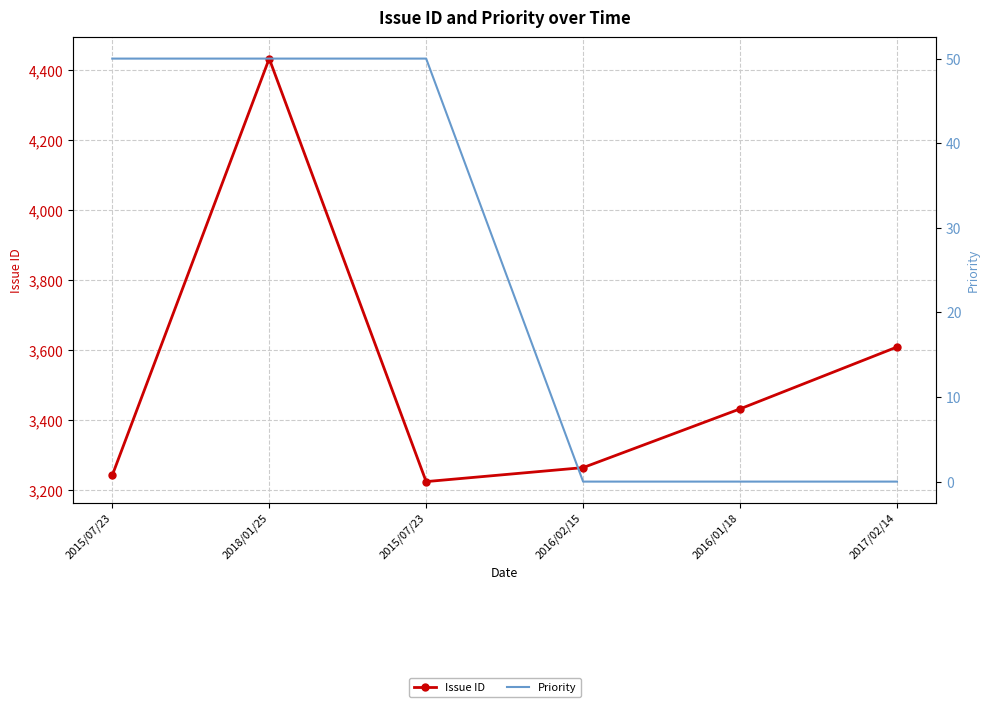

What is the average value of the Priority series?

25